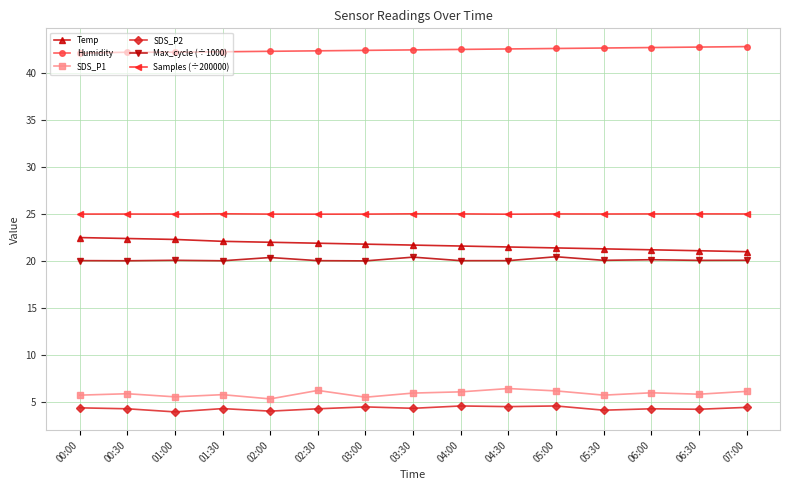

At how many categories does at least one series exceed 12?

15